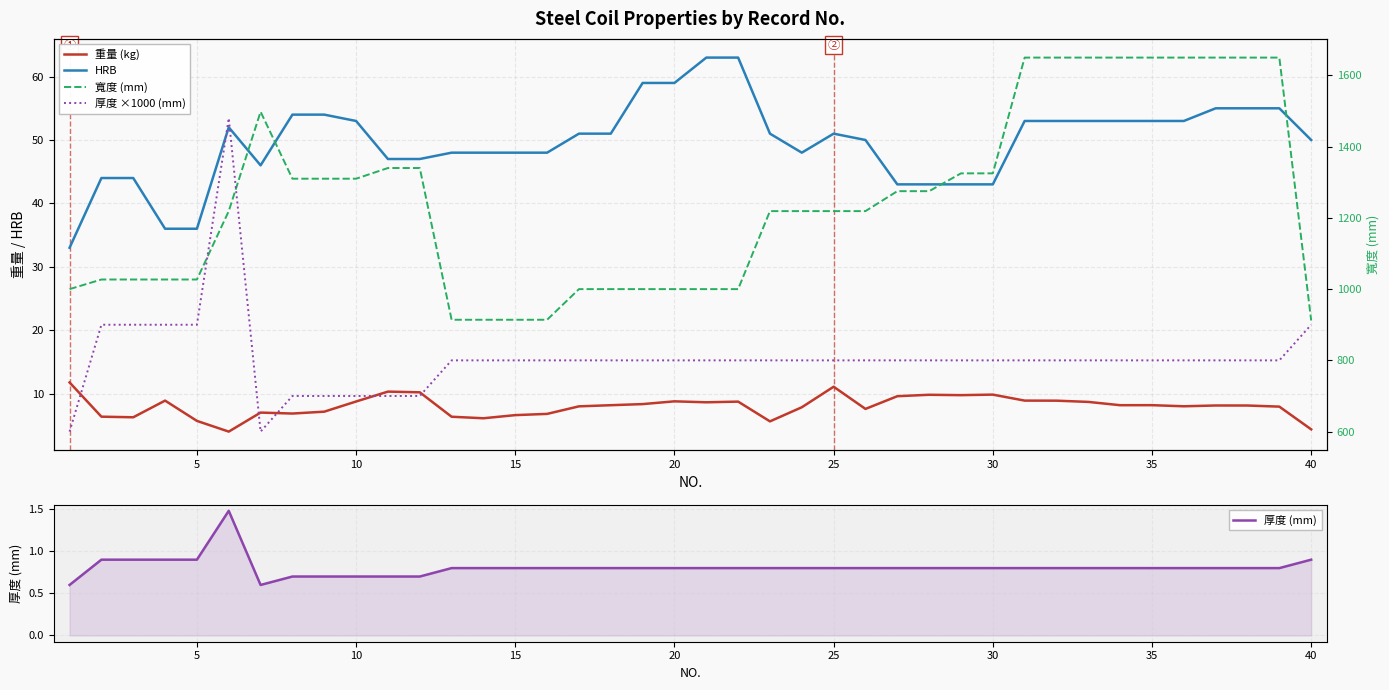

True or false: HRB has a value of 16.7 at 27.

False